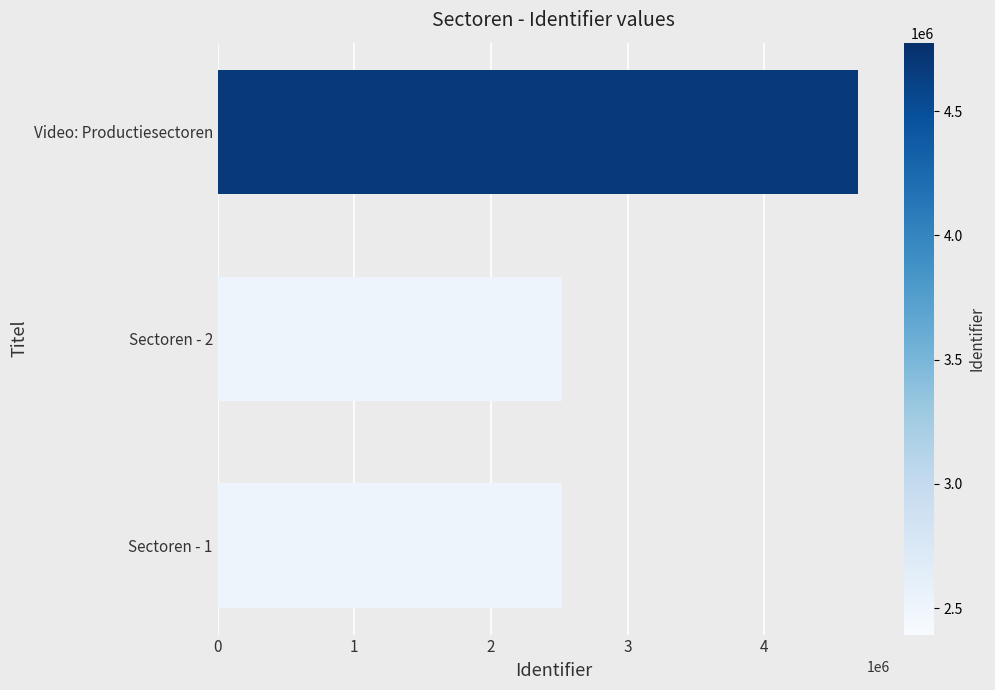

The value at Sectoren - 1 is 2519739. True or false?

True